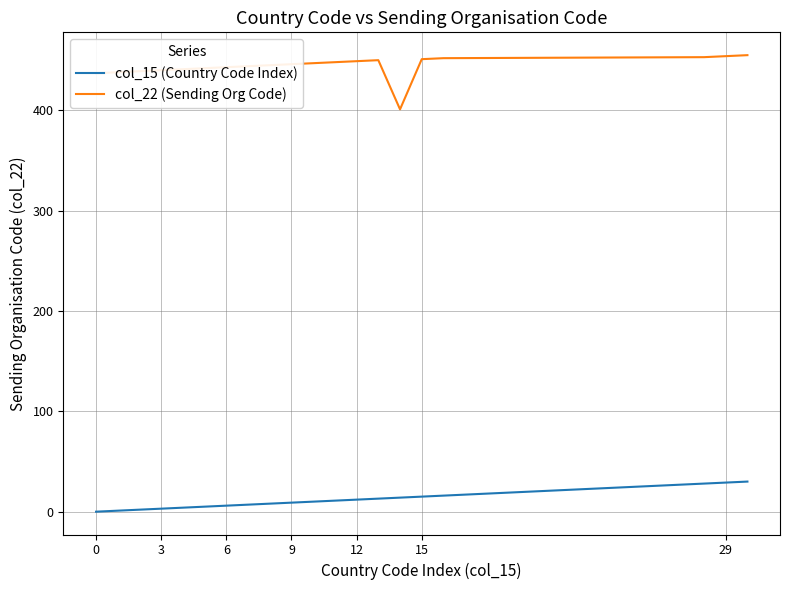

True or false: col_22 (Sending Org Code) and col_15 (Country Code Index) cross at least once.

False